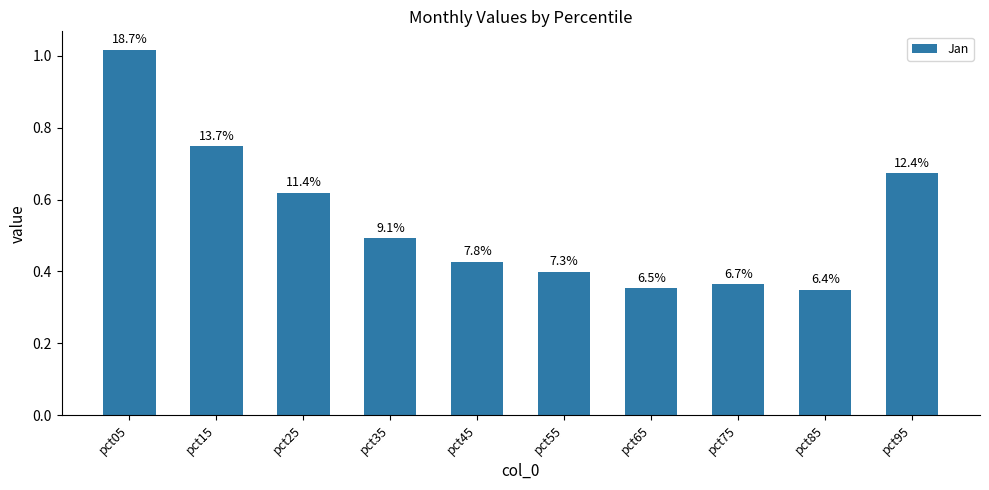

What is the change in value from pct45 to pct95?

+0.2